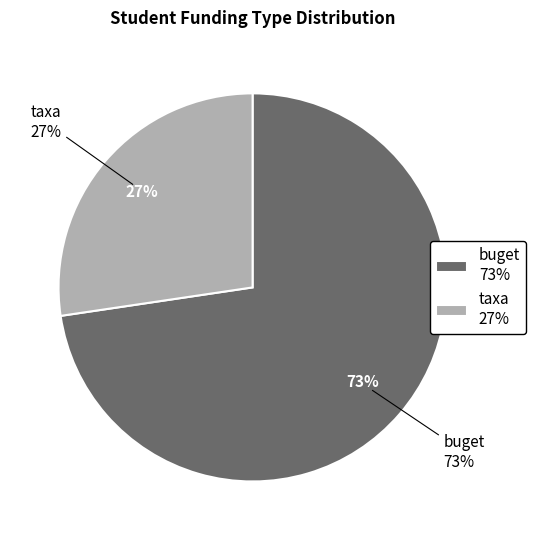

Which has a higher value, taxa or buget?

buget